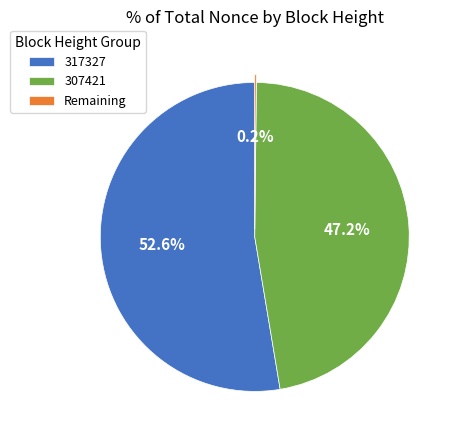

Approximately how many times larger is the value at 307421 compared to 317327?

0.9